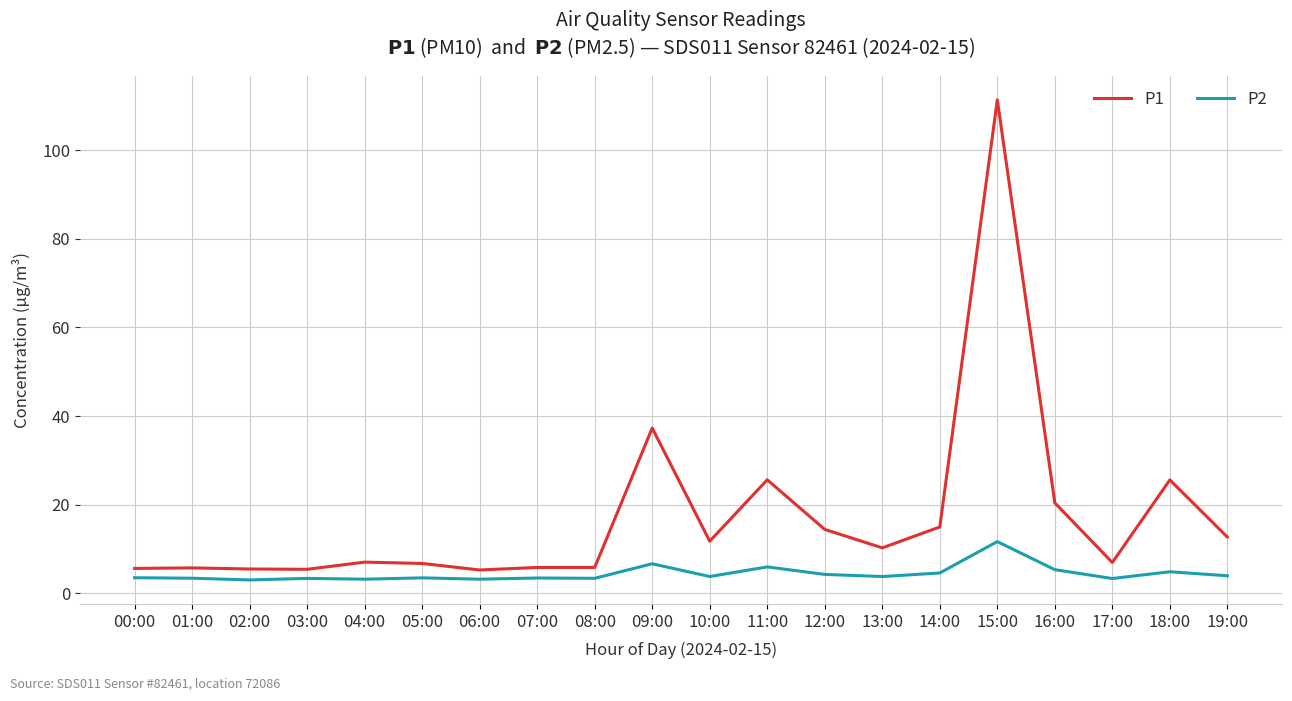

List the series in order of their overall mean, lowest first.

P2, P1